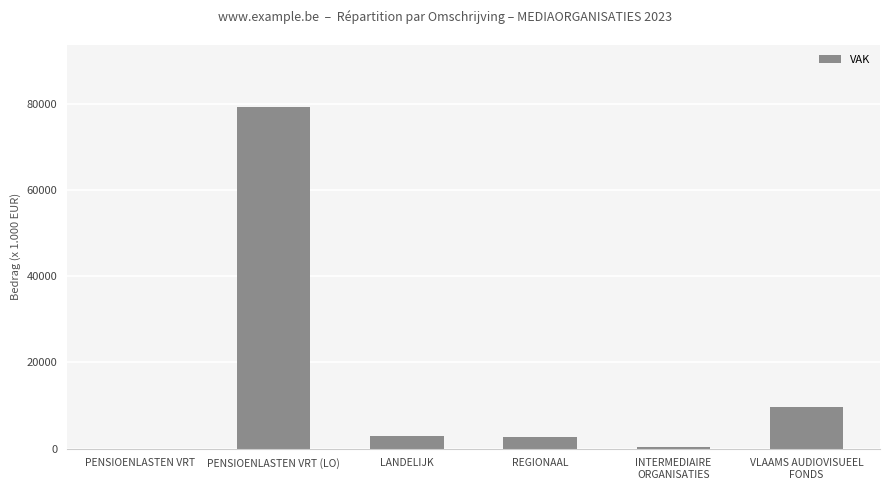

What is the sum of all values?

95183